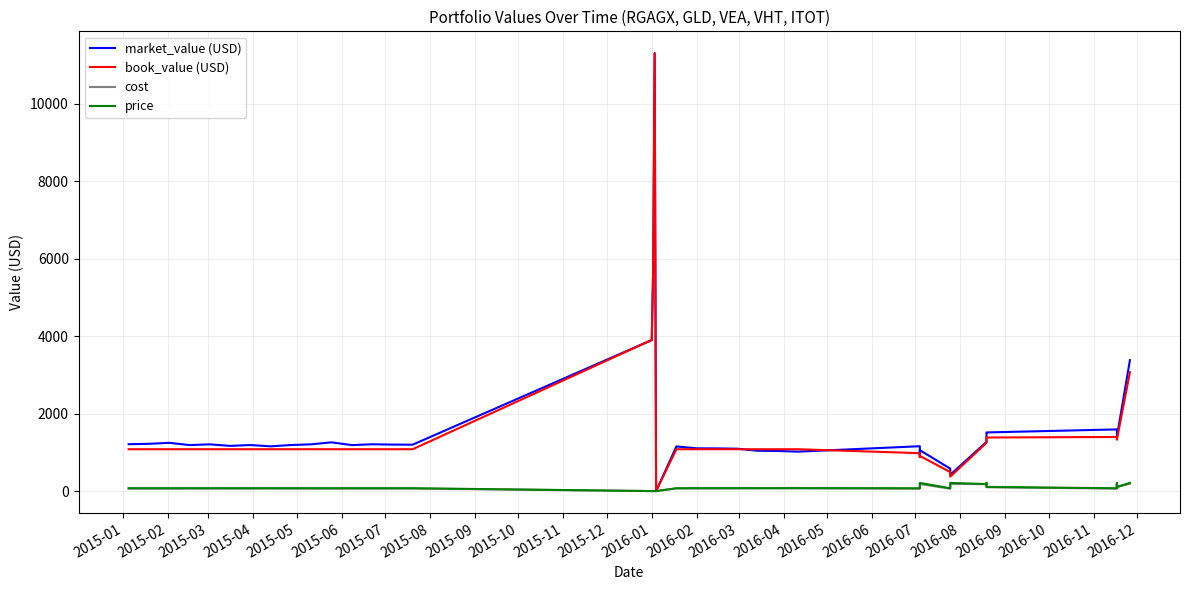

At which category does cost reach its first local peak?

2015-04